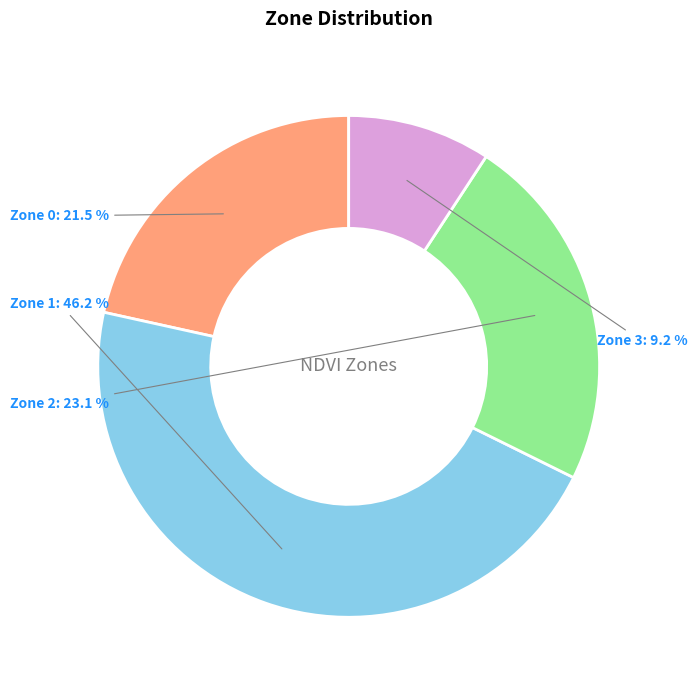

To the nearest percent, what is the difference between the Zone 3 and Zone 0 slice percentages?

12%